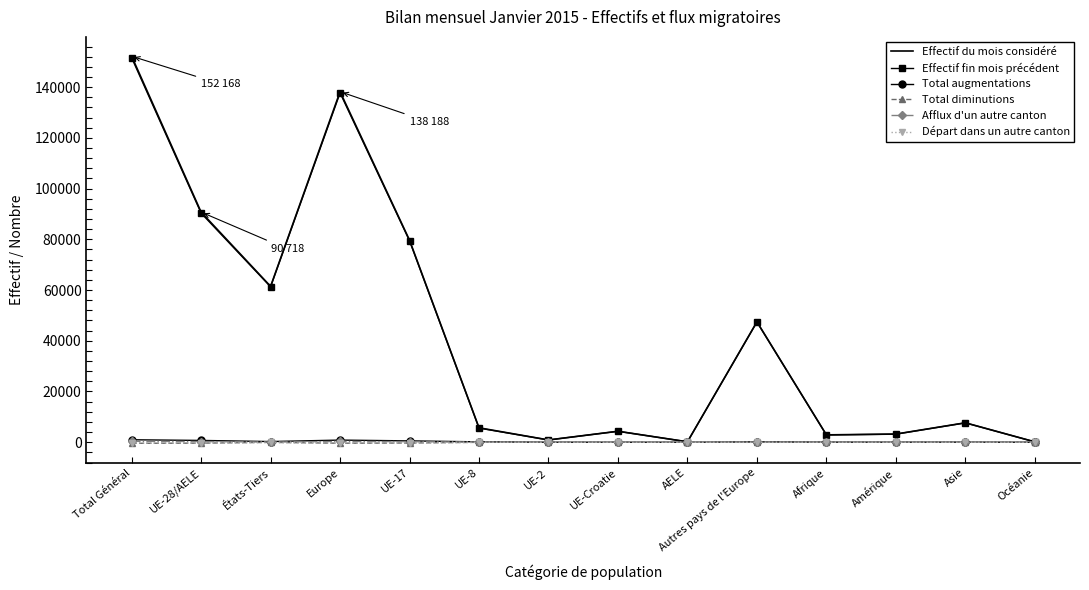

Is the value of Effectif du mois considéré at Afrique greater than the value of Total augmentations at UE-28/AELE?

Yes